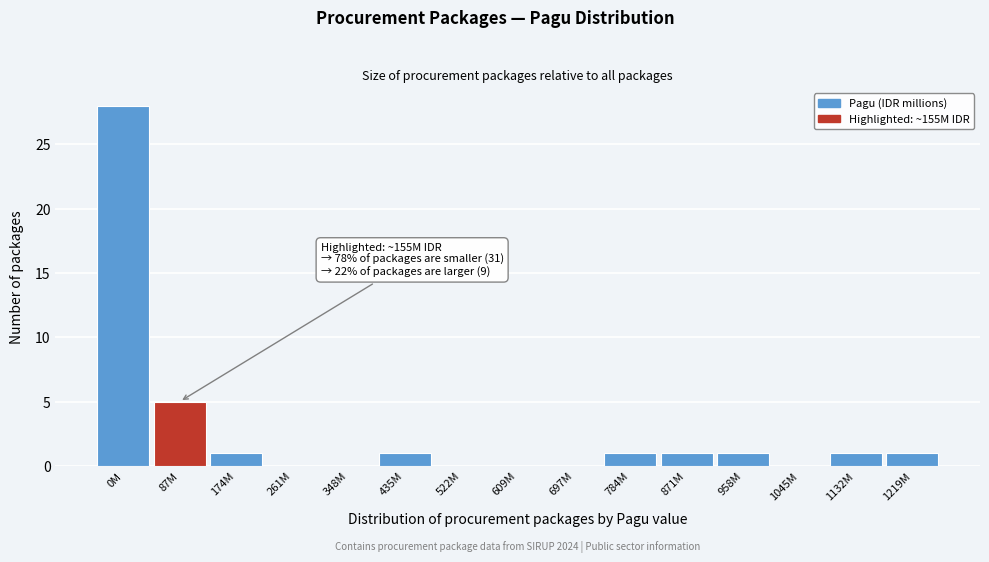

Reading left to right, transcribe all the data shown in this chart.

0M=28	87M=5	174M=1	261M=0	348M=0	435M=1	522M=0	609M=0	697M=0	784M=1	871M=1	958M=1	1045M=0	1132M=1	1219M=1